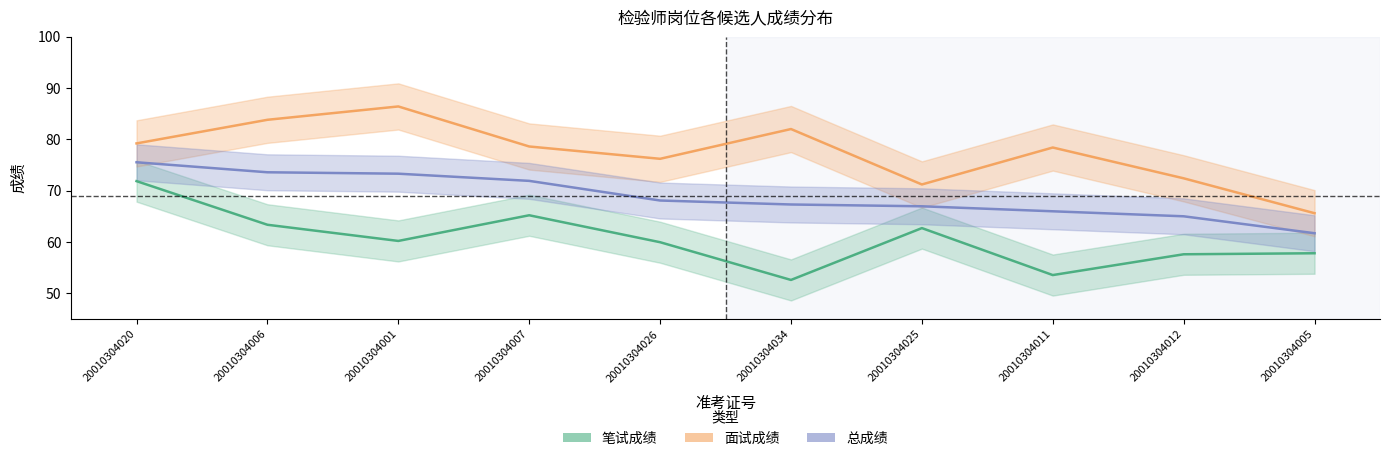

The value of 笔试成绩 at 20010304034 is 52.6. True or false?

True